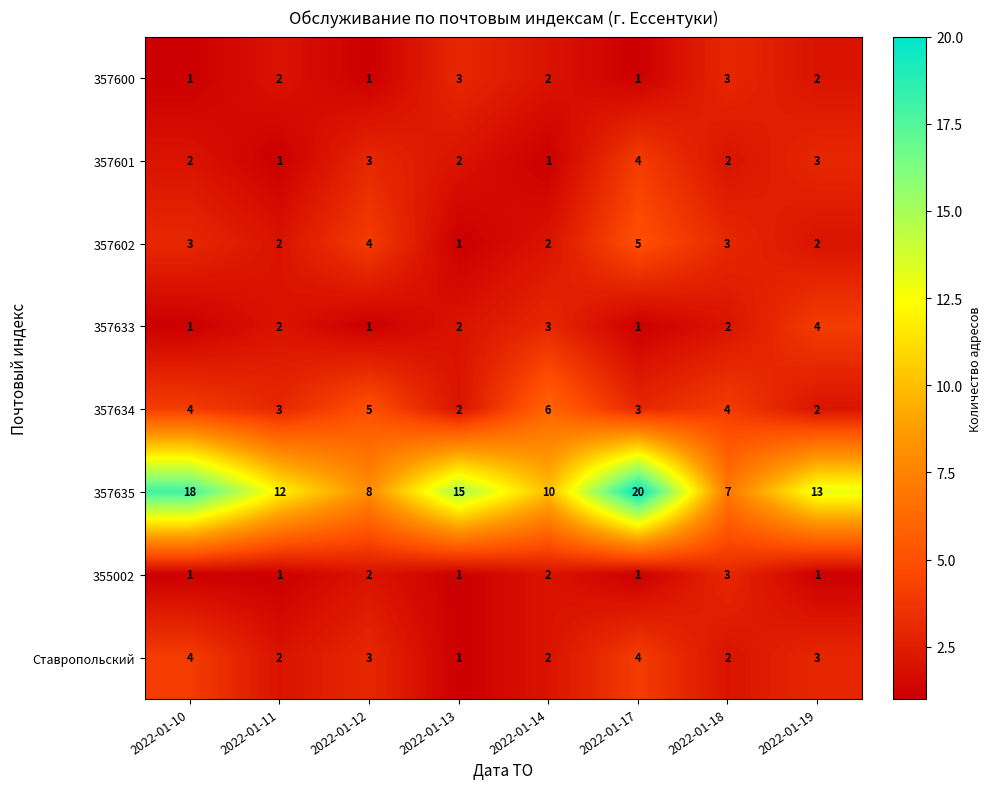

What is the maximum value for 357601?

4